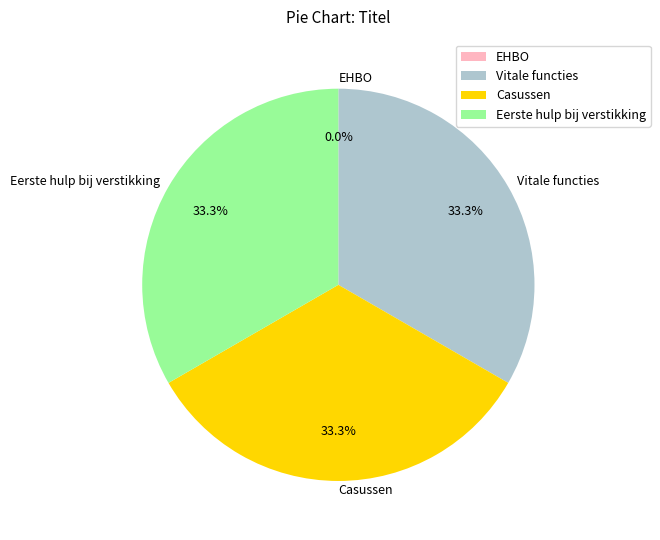

Approximately how many times larger is the value at Eerste hulp bij verstikking compared to Casussen?

1.0